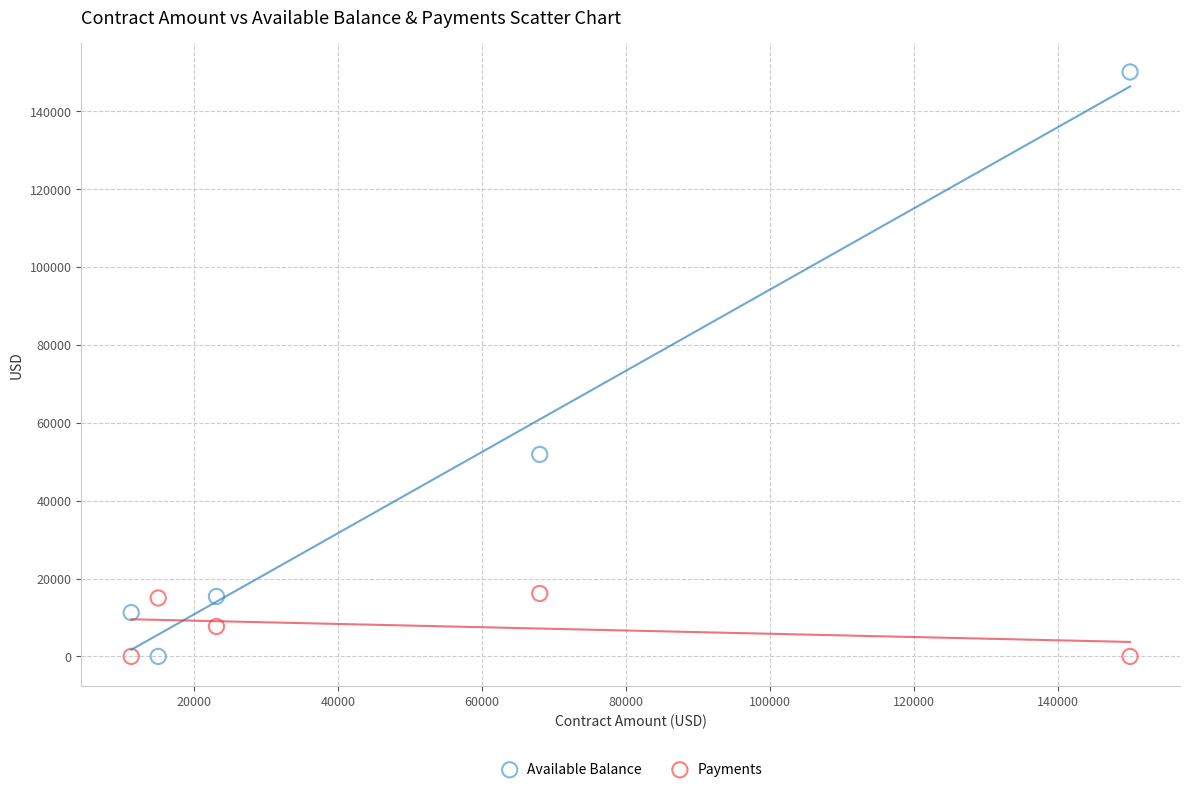

Which series reaches the maximum Y coordinate?

Available Balance